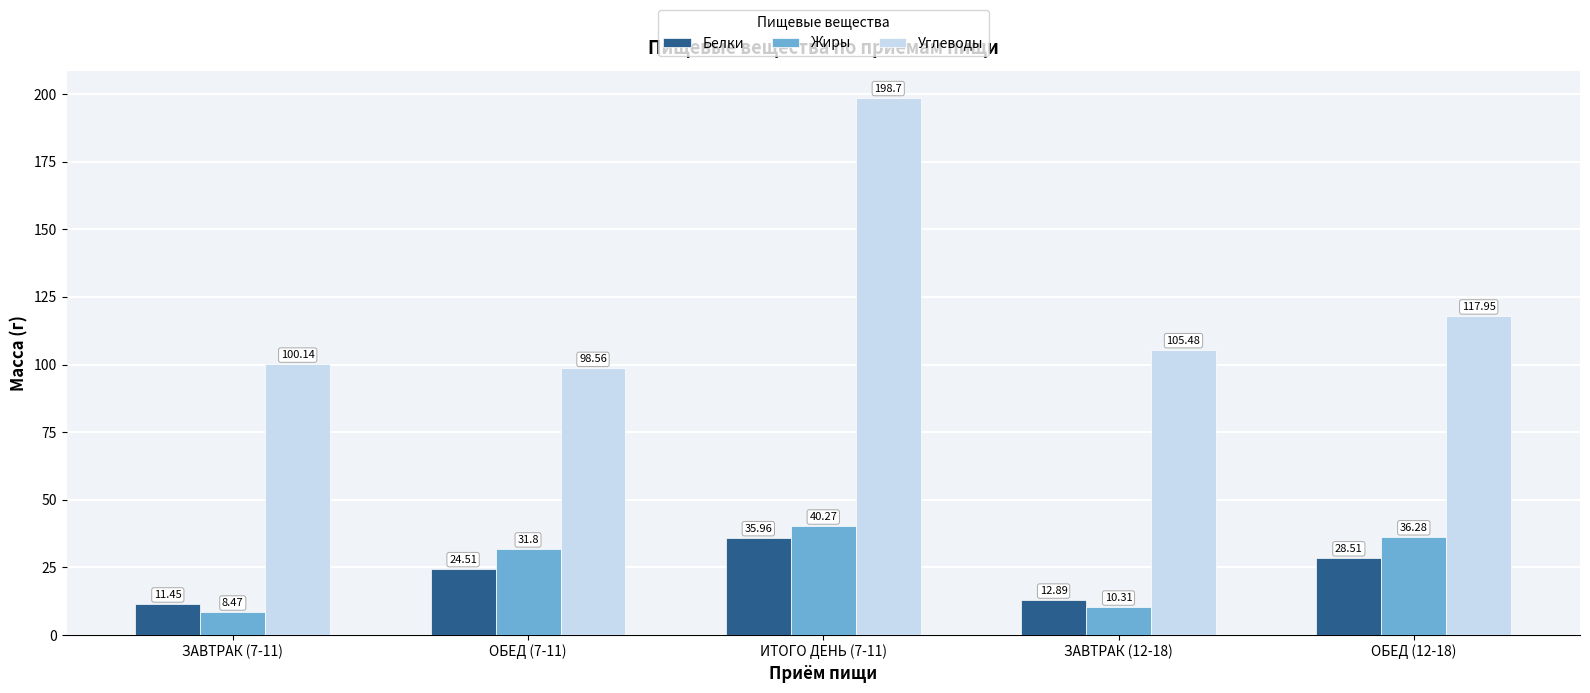

Where does the Жиры series first go above 31?

ОБЕД (7-11)